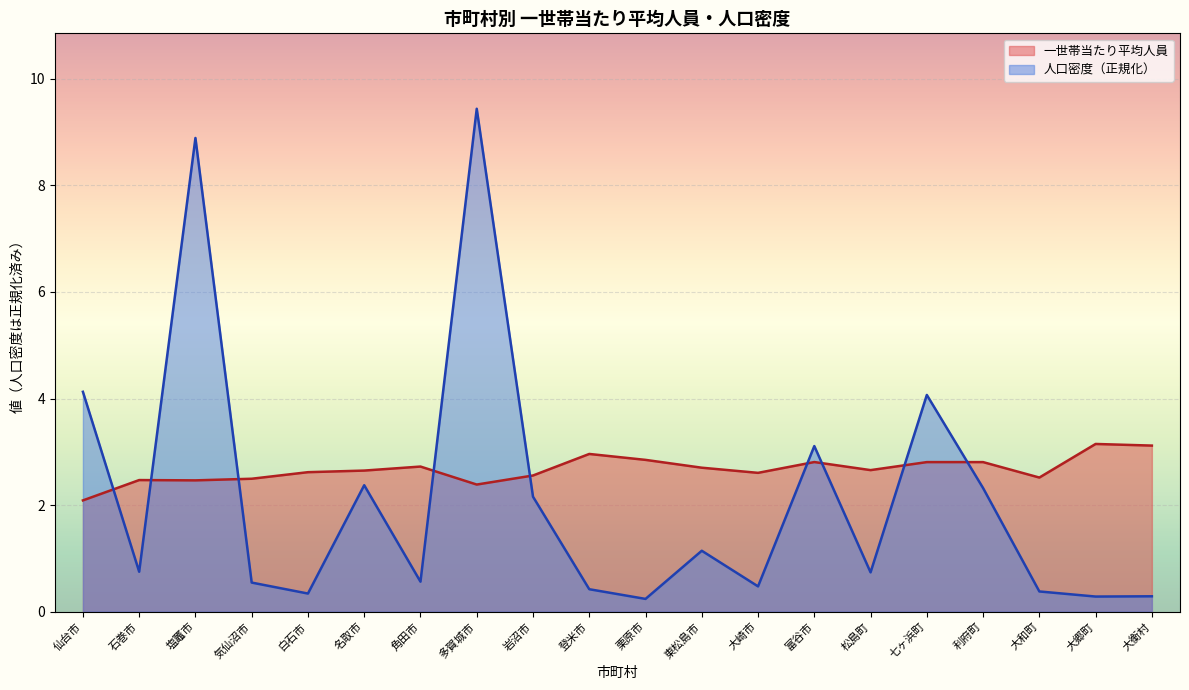

Which series has the largest total across all categories?

一世帯当たり平均人員